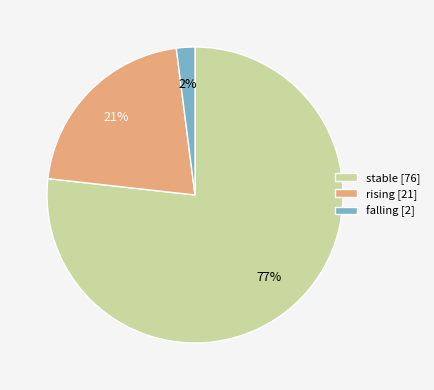

Between stable [76] and rising [21], which is larger?

stable [76]